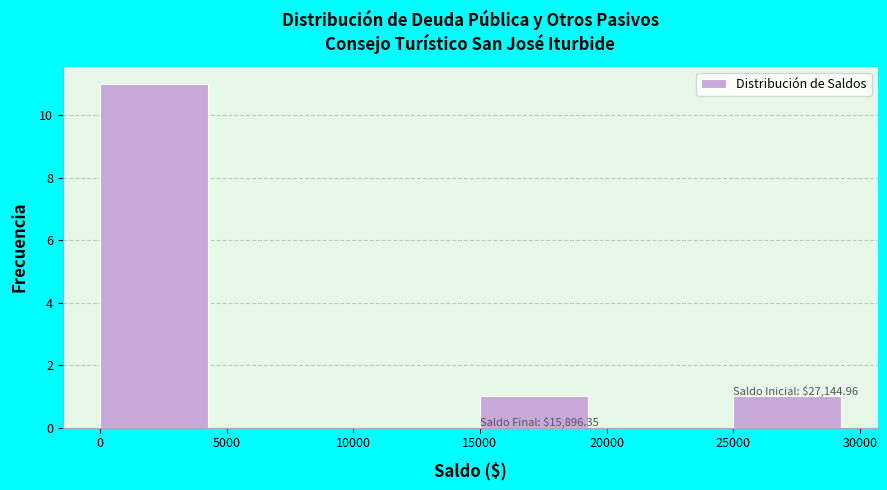

Over which range of the x-axis is the bar tallest?

0 to 5000